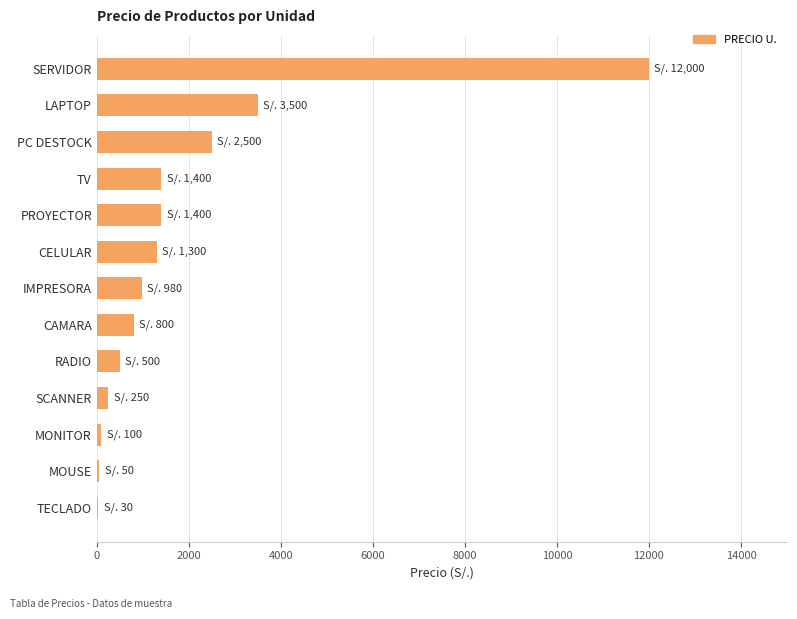

True or false: the data shows 2500 at PC DESTOCK.

True